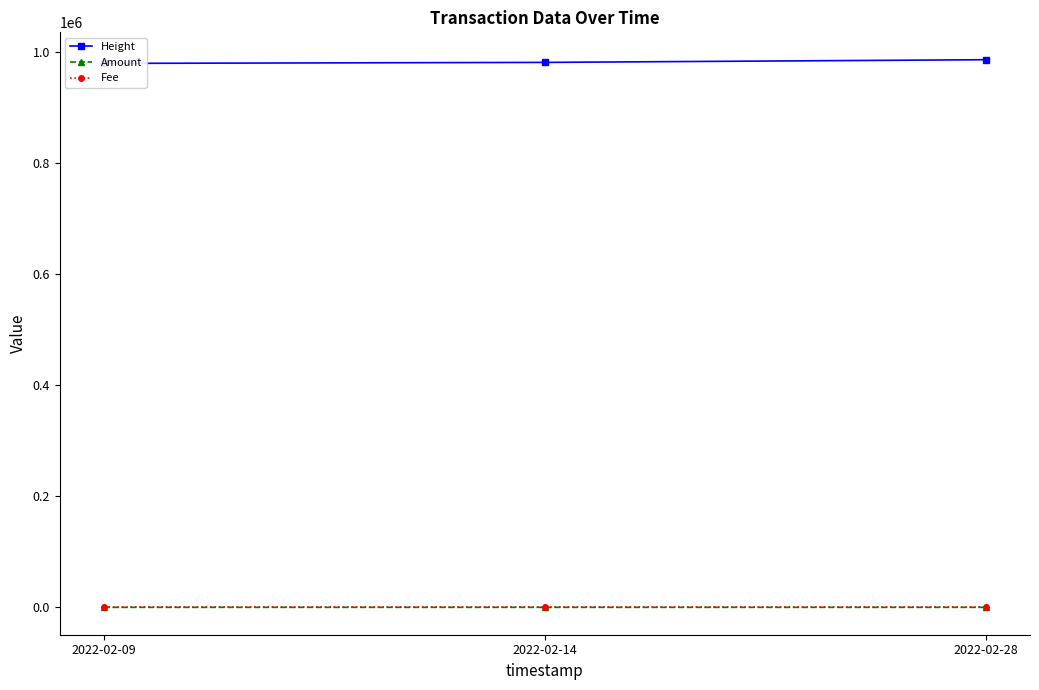

Which series has the largest total across all categories?

Height